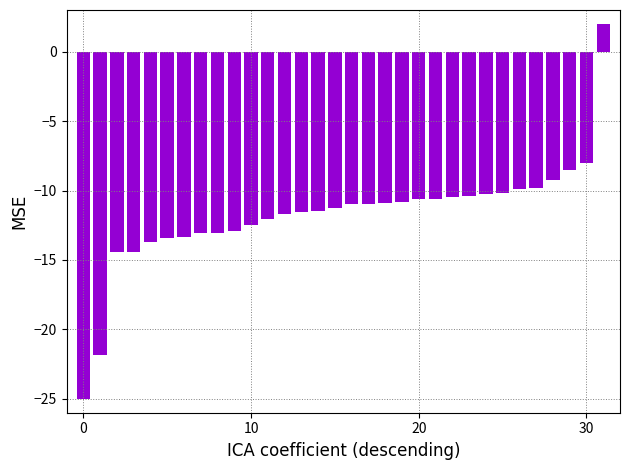

How many data points does each series have?

32